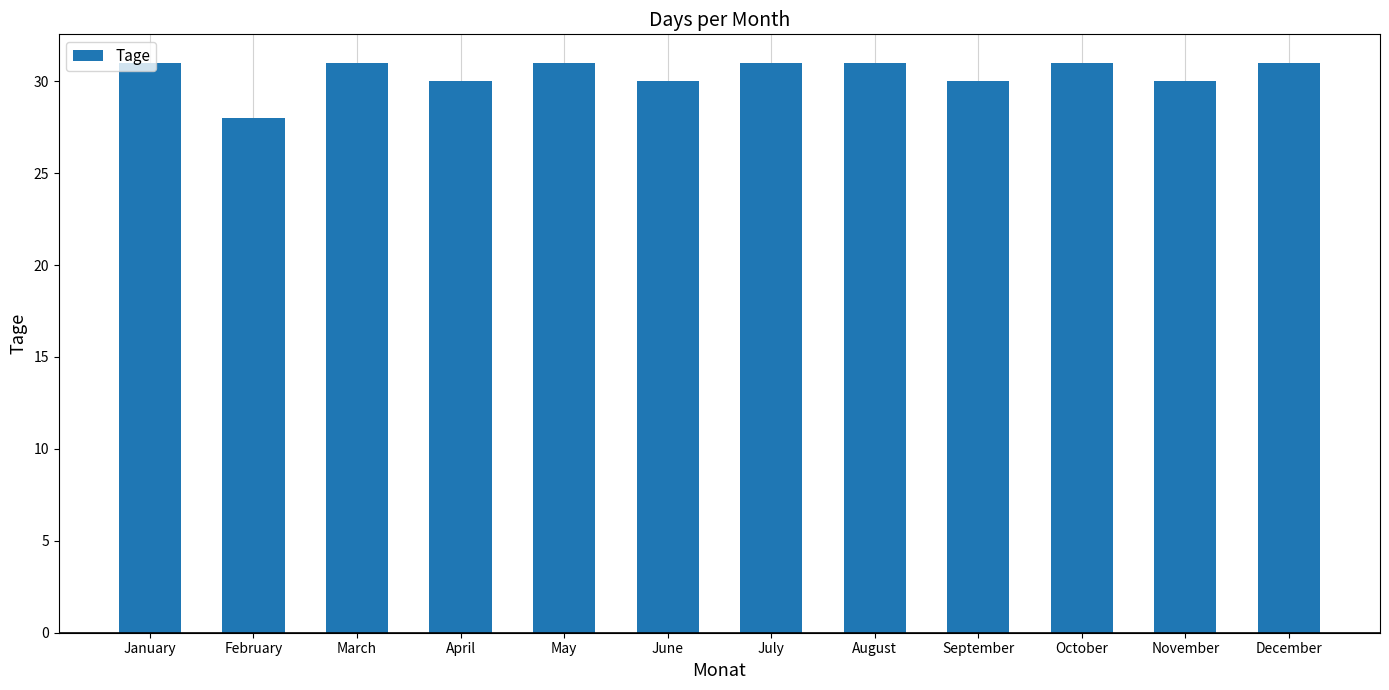

What is the maximum value shown in the chart?

31